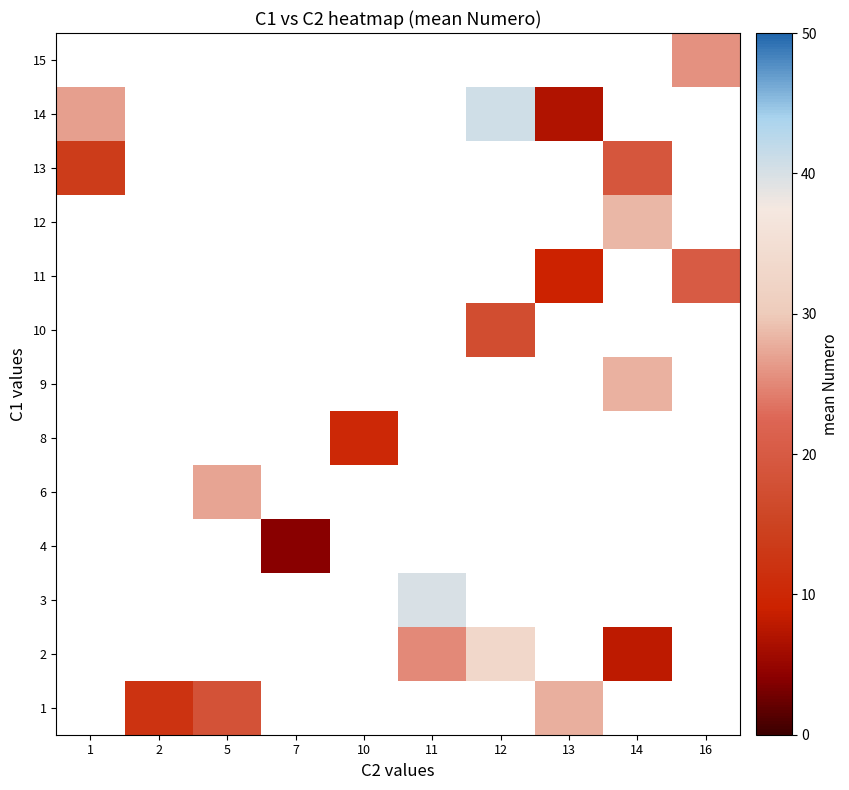

The value of 14 at 12 is 40.8. True or false?

True